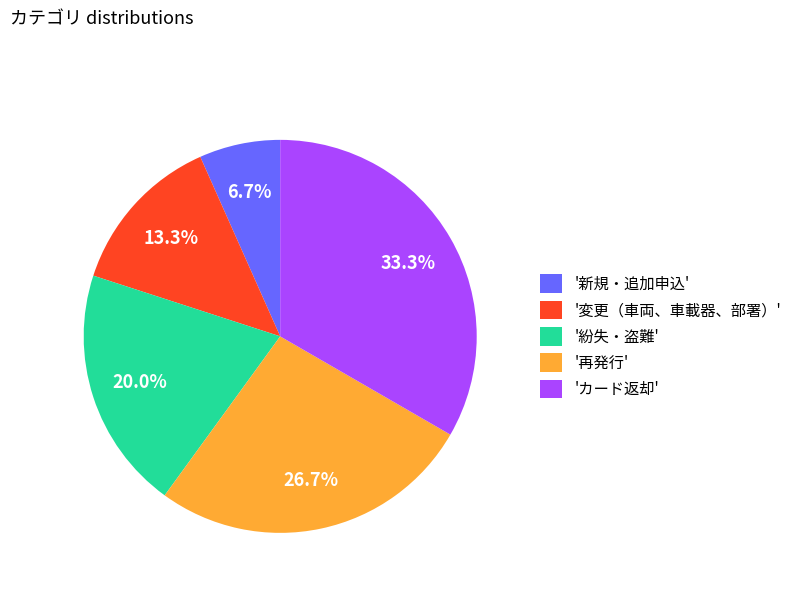

Between '紛失・盗難' and '新規・追加申込', which is larger?

'紛失・盗難'